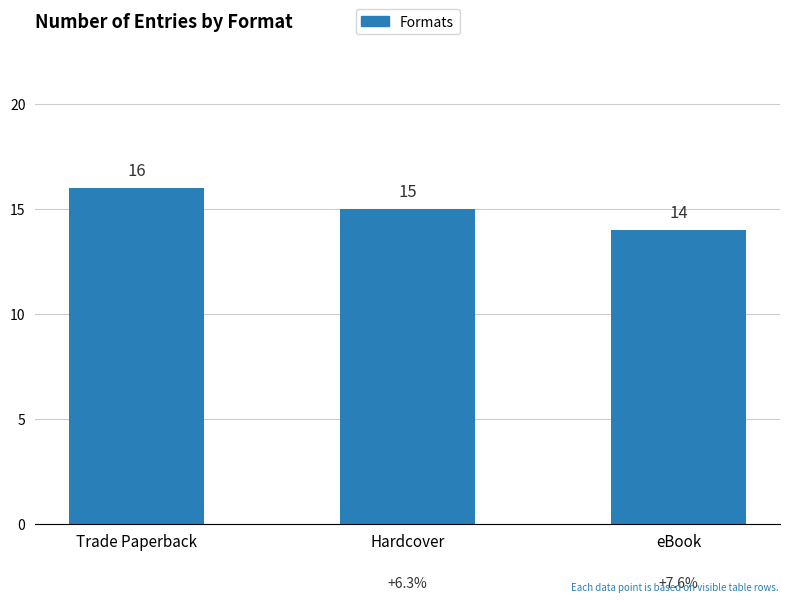

Reading left to right, extract all data points from this chart.

Trade Paperback=16	Hardcover=15	eBook=14